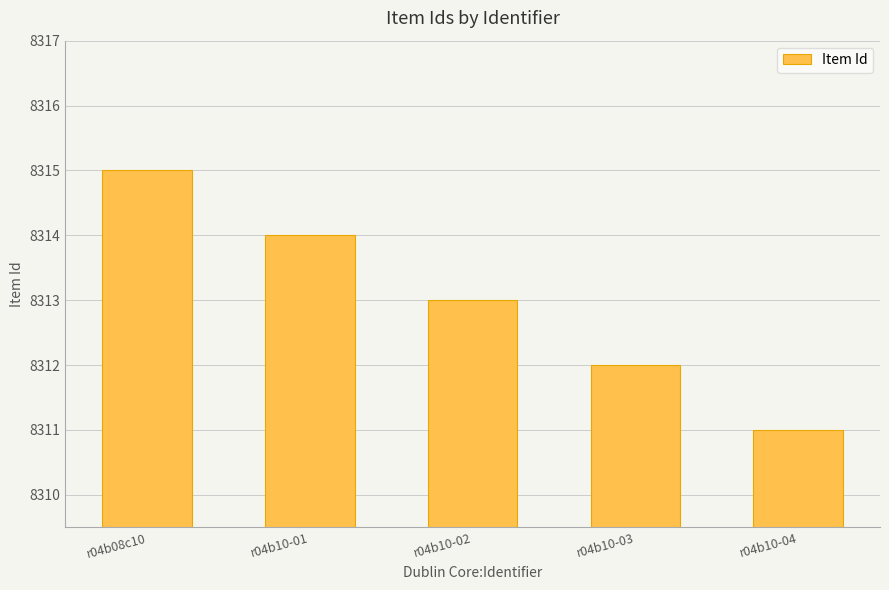

What is the change in value from r04b08c10 to r04b10-04?

-4